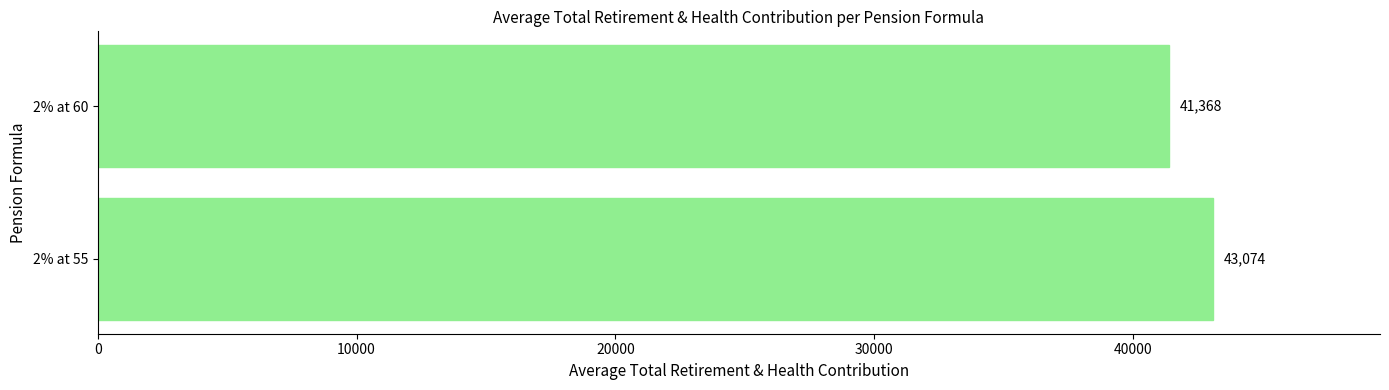

Is it true that the value at 2% at 55 is 65517.0?

False